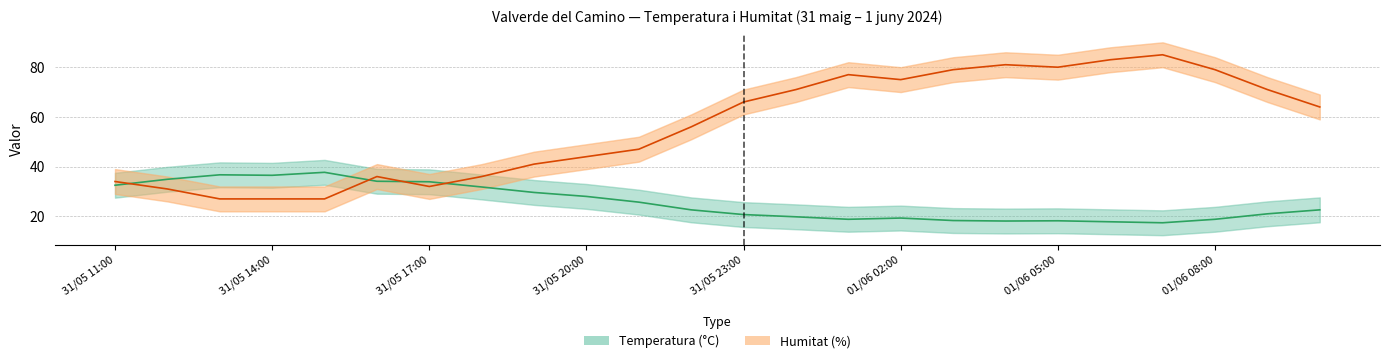

What position from the left is 01/06 07:00?

21